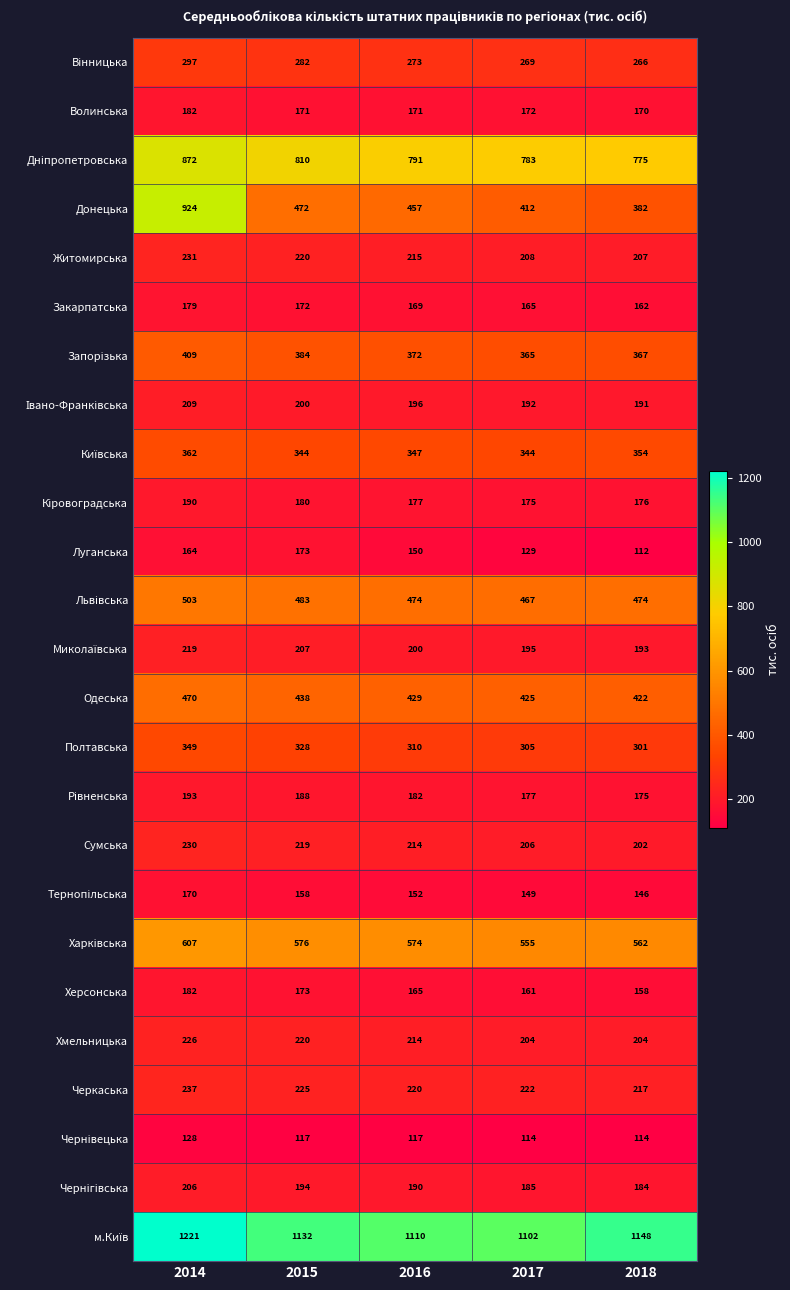

What is the difference between the maximum and minimum values in the Хмельницька series?

22